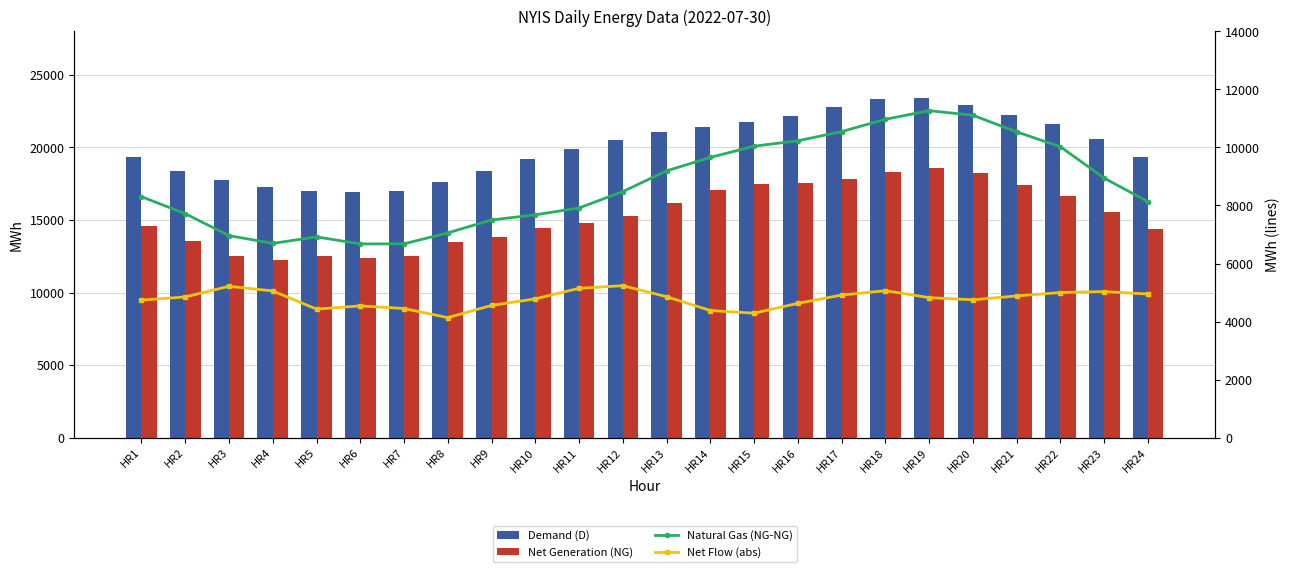

What is the sum of all Net Generation (NG) values?

367334